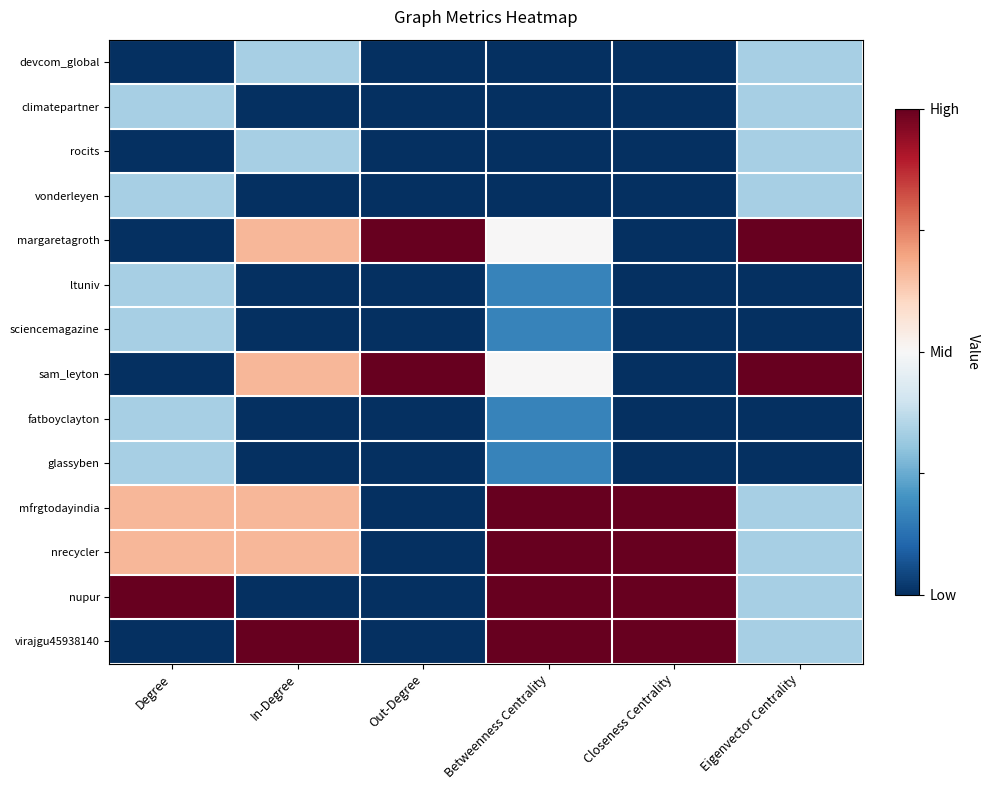

At which category does the chart reach its peak across all series?

Out-Degree